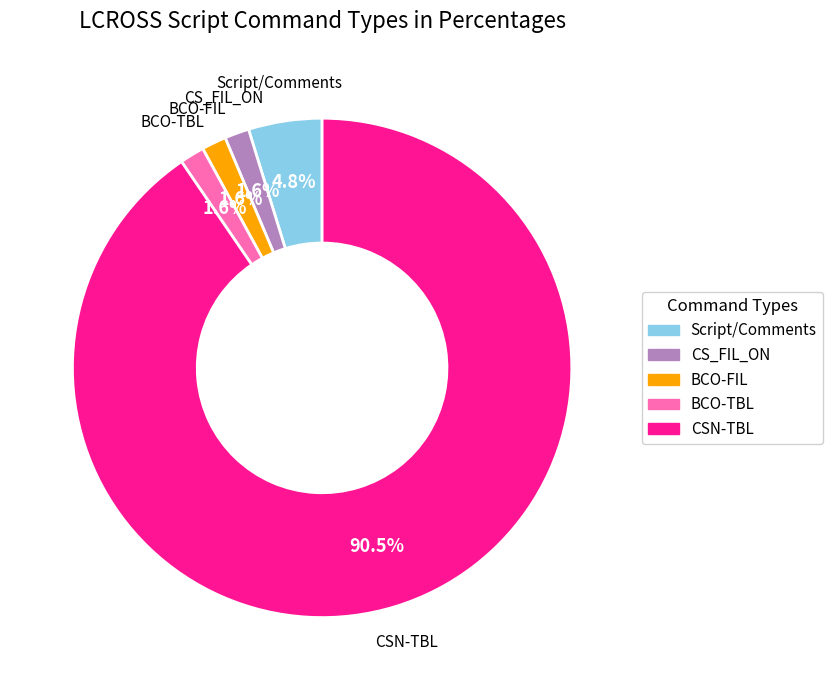

Is there any slice that represents more than half of the pie?

Yes